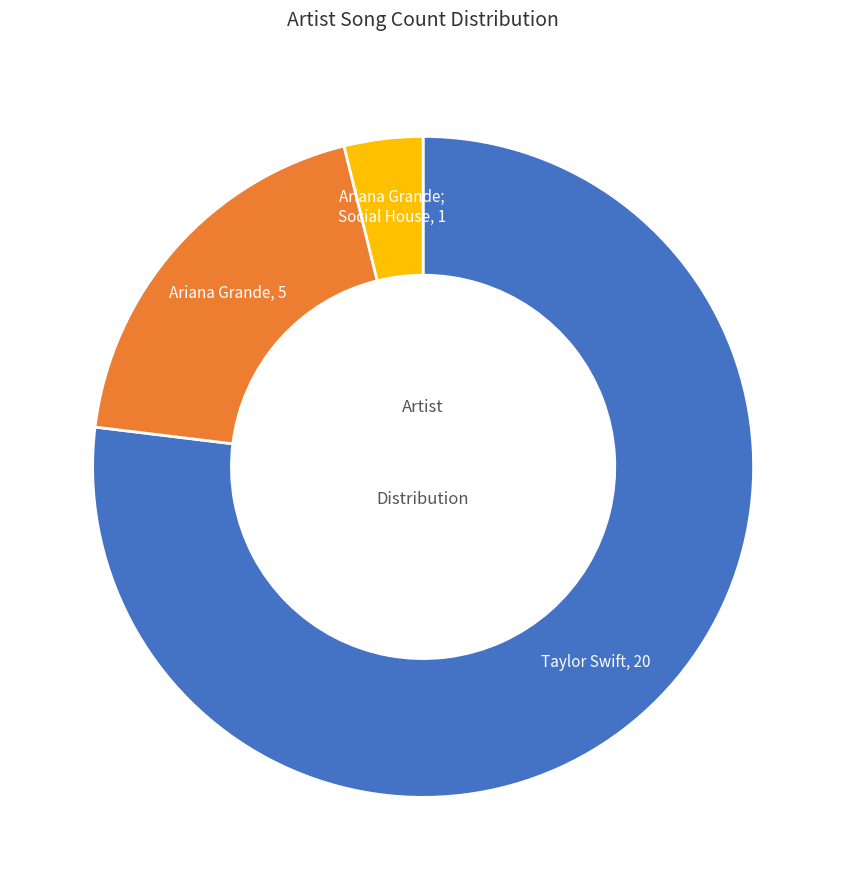

Is there any slice that represents more than half of the pie?

Yes